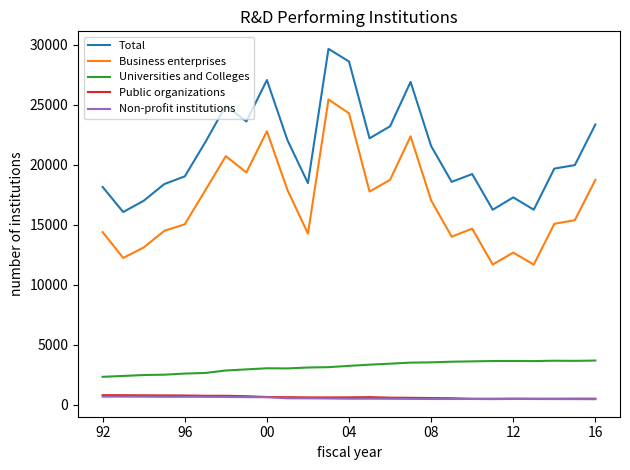

True or false: Non-profit institutions and Business enterprises intersect in this chart.

False